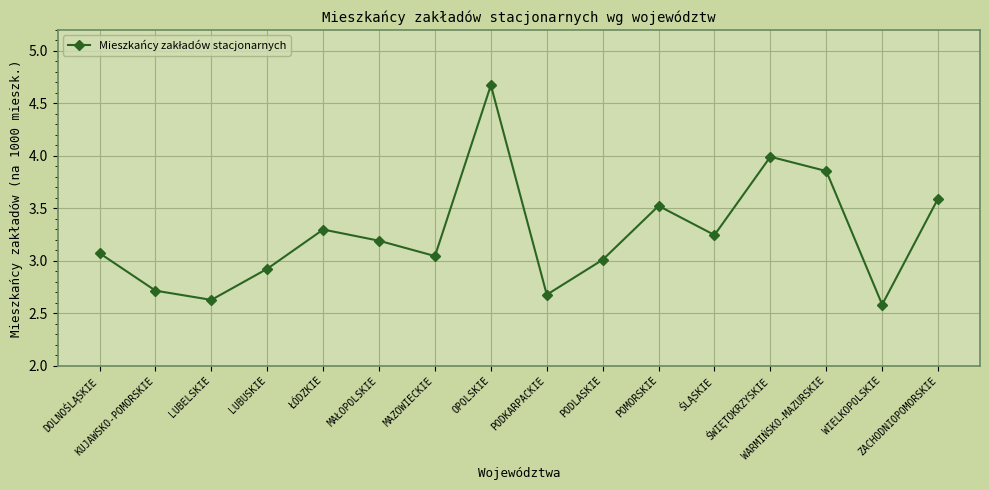

What is the difference between the values at ZACHODNIOPOMORSKIE and MAŁOPOLSKIE?

0.4